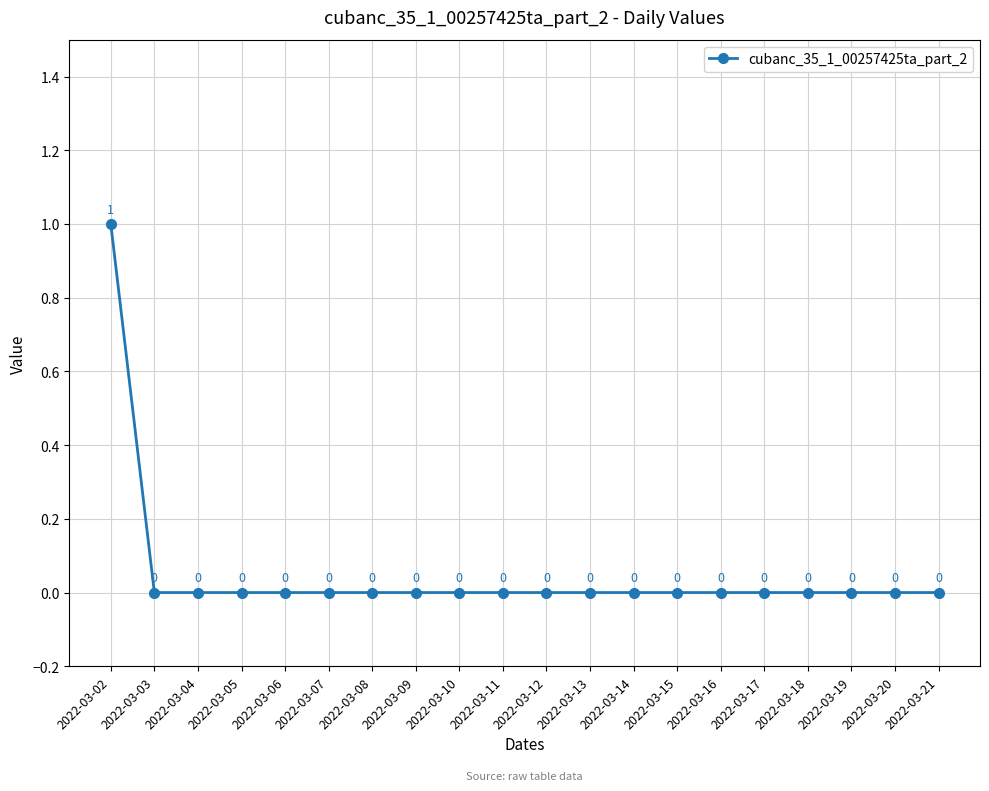

True or false: the data shows 0 at 2022-03-07.

True